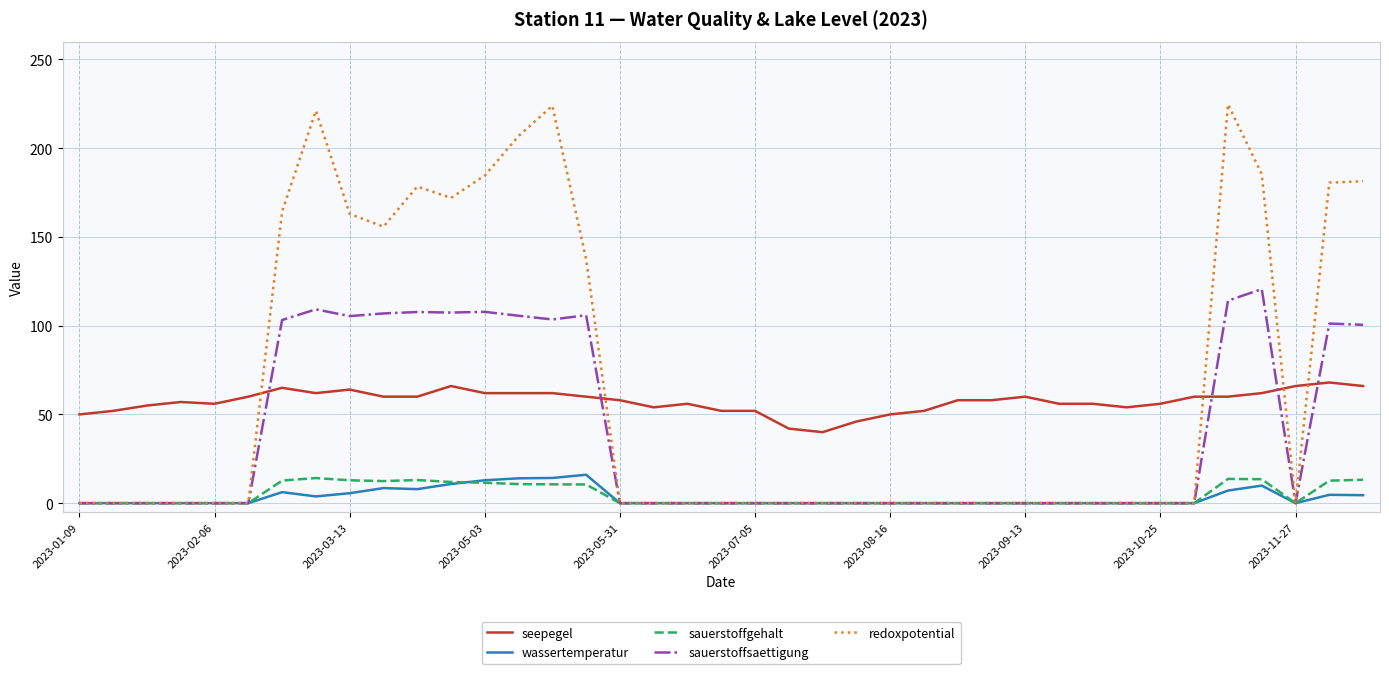

True or false: wassertemperatur and seepegel cross at least once.

False